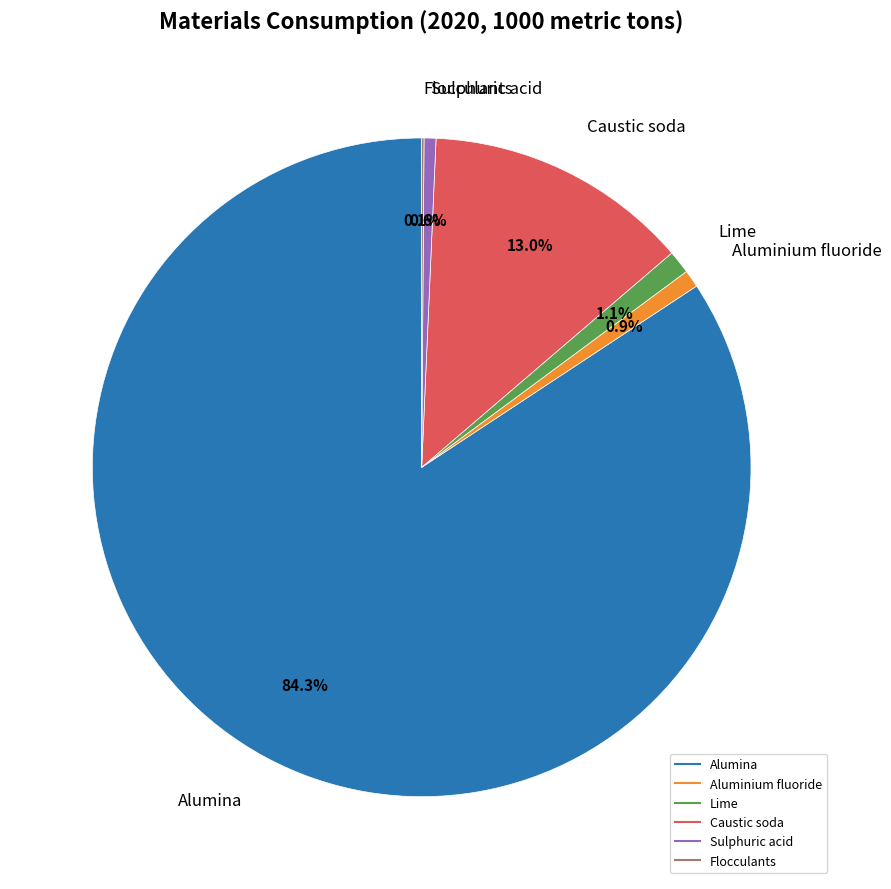

How much of the chart is everything except Aluminium fluoride?

99.1%